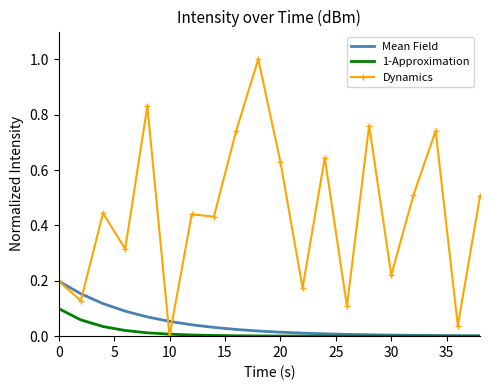

What is the greatest value displayed?

1.0